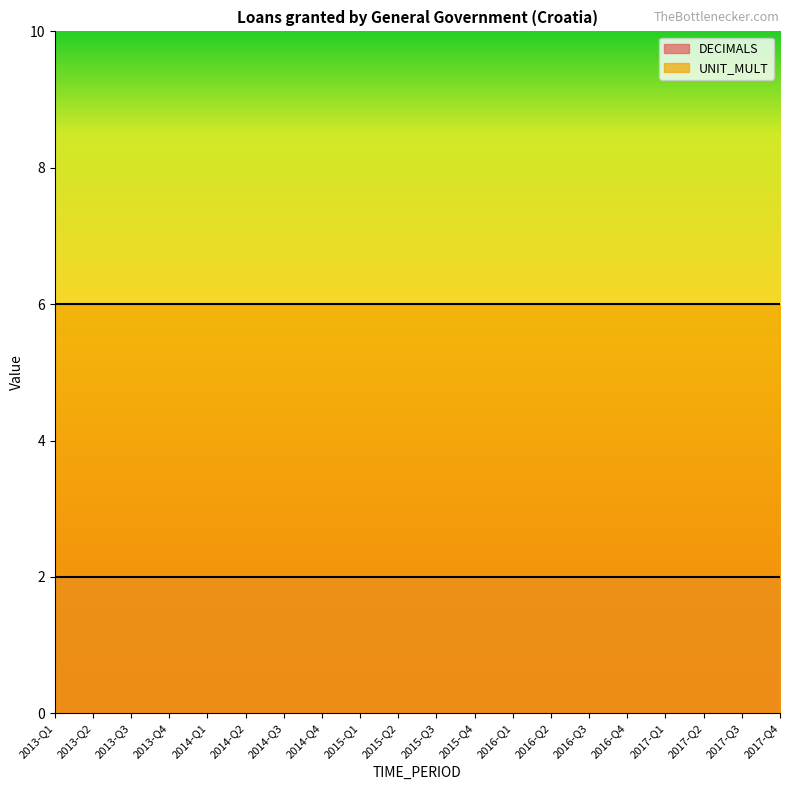

True or false: UNIT_MULT has a value of 6 at 2017-Q1.

True